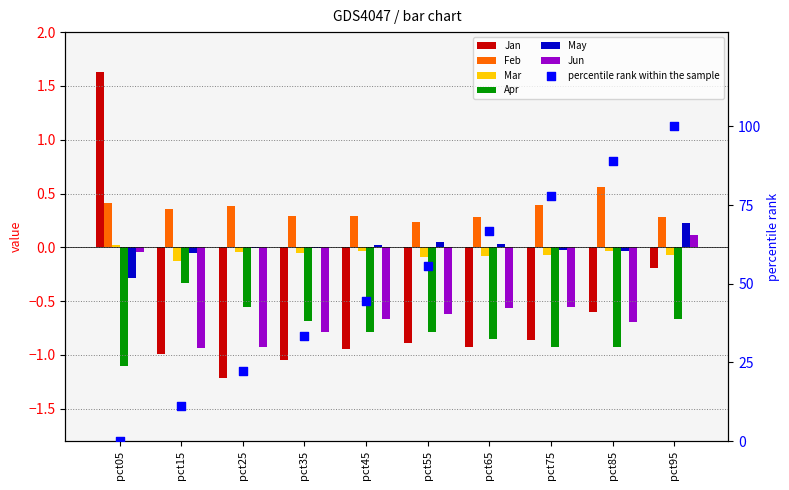

Which series contains the highest Y value?

Jan